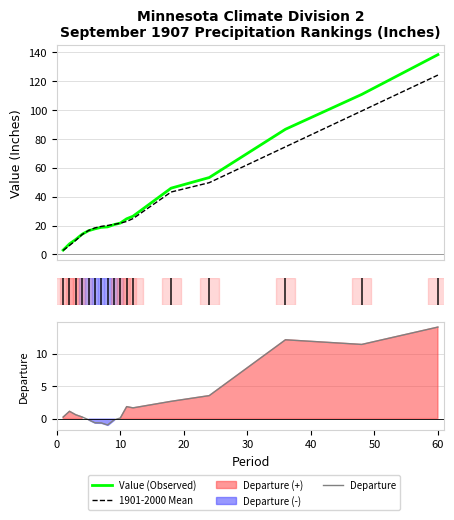

How many series are shown in this chart?

3